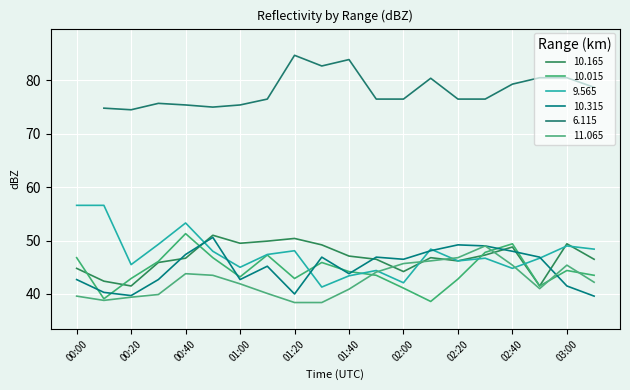

At which label is 10.015 closest to 44?

01:40